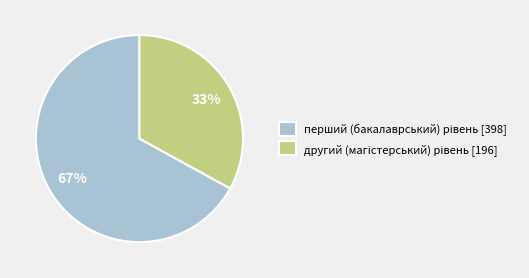

To the nearest percent, what is the average slice percentage?

50%